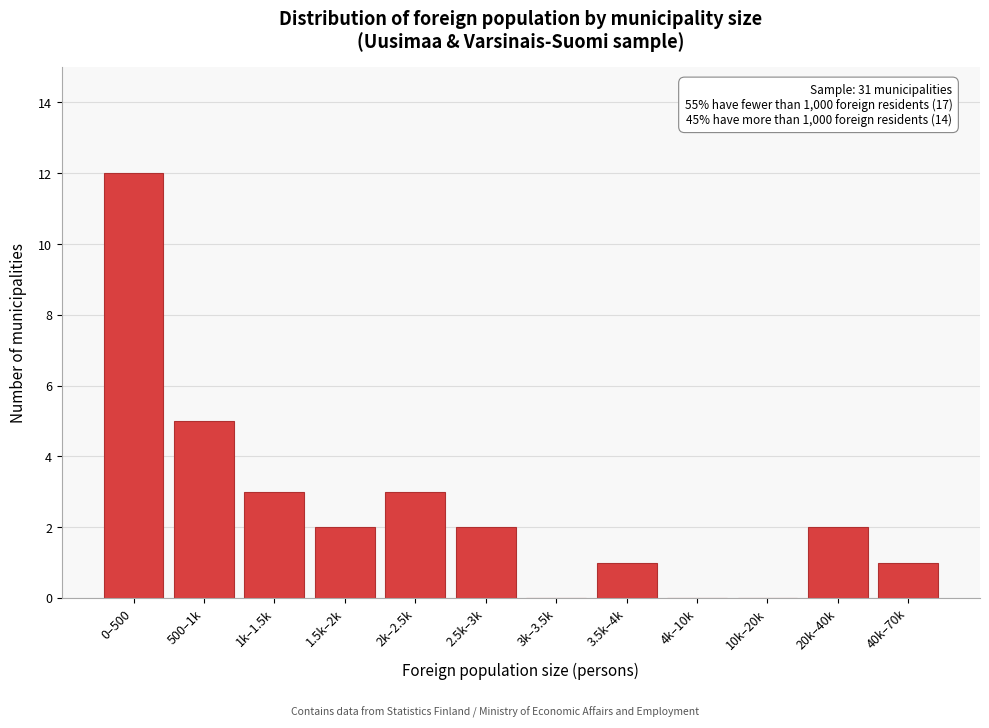

Reading right to left, transcribe all the data shown in this chart.

40k–70k=1	20k–40k=2	10k–20k=0	4k–10k=0	3.5k–4k=1	3k–3.5k=0	2.5k–3k=2	2k–2.5k=3	1.5k–2k=2	1k–1.5k=3	500–1k=5	0–500=12